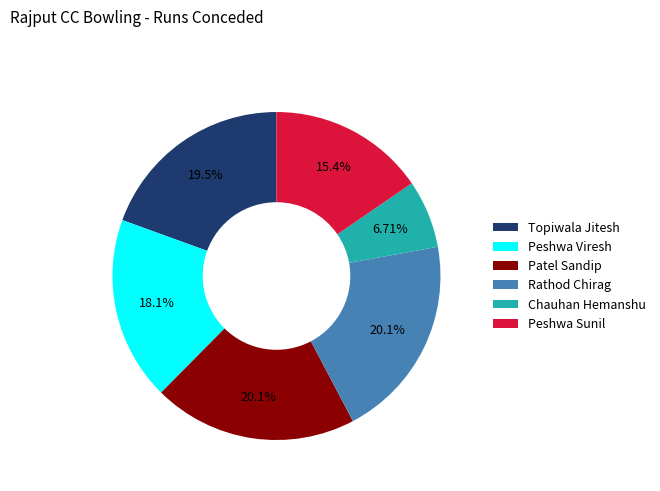

What is the smallest slice in the pie chart?

Chauhan Hemanshu